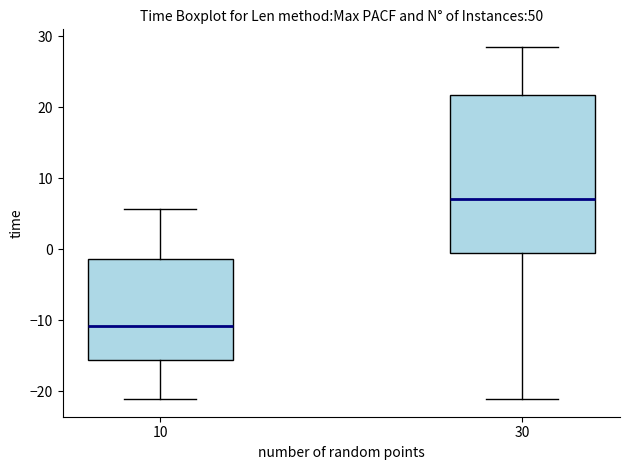

Comparing the boxes themselves (not the whiskers), which one is the tallest?

30